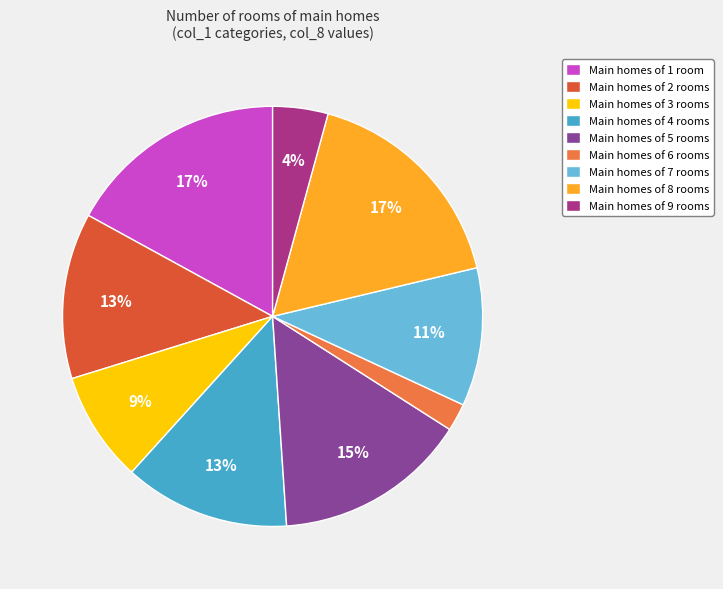

Combined, do Main homes of 1 room and Main homes of 6 rooms account for over 50%?

No